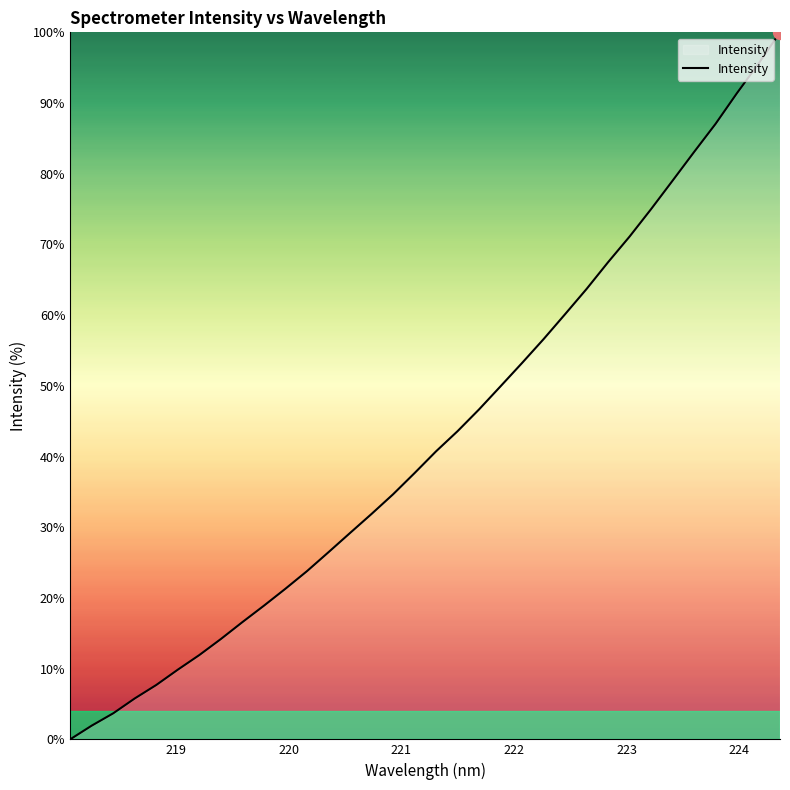

What is the sum of all values?

1459.9